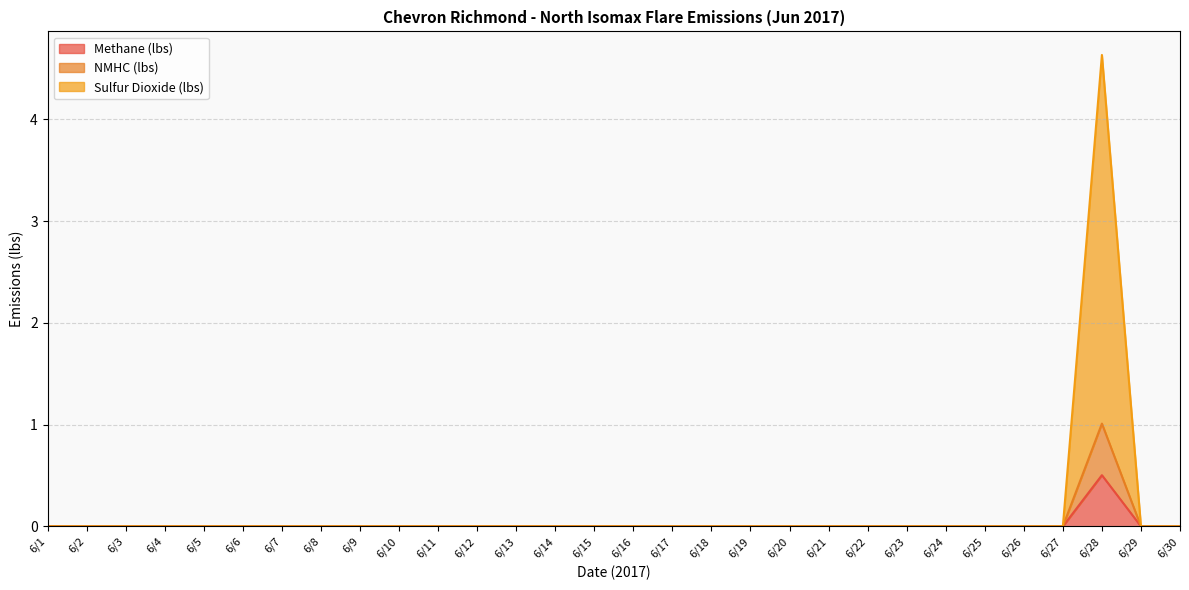

The Methane (lbs) series shows 0.0 at 6/10. True or false?

True